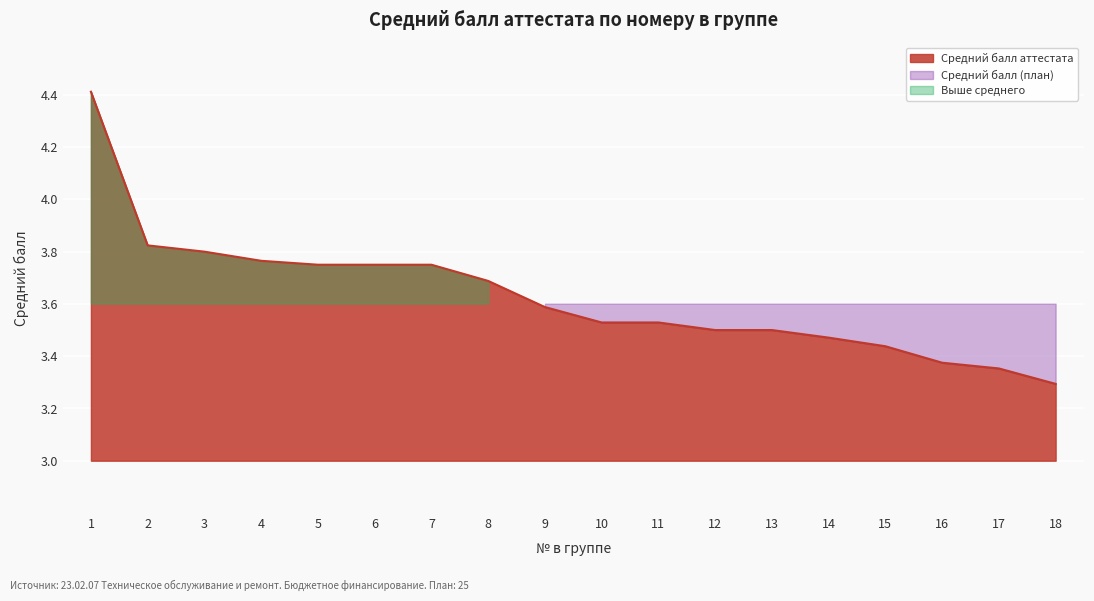

What is the sum of all values?

65.3